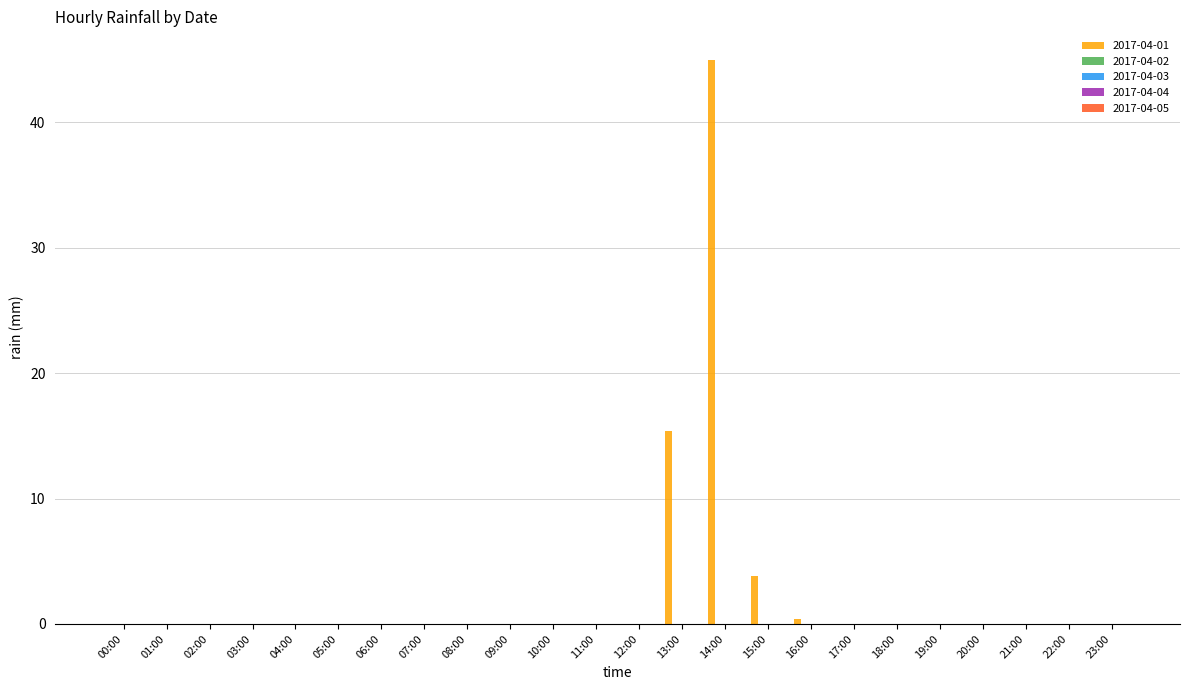

What is the maximum value shown in the chart?

45.0